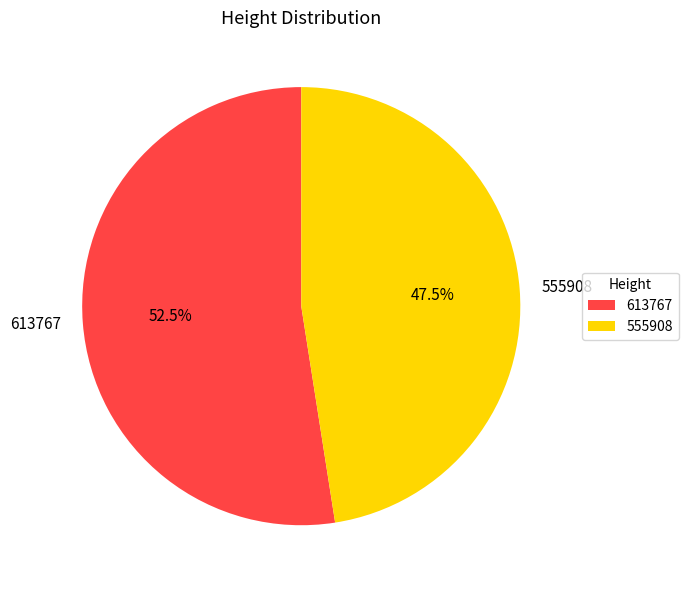

Which slice is the smallest?

555908